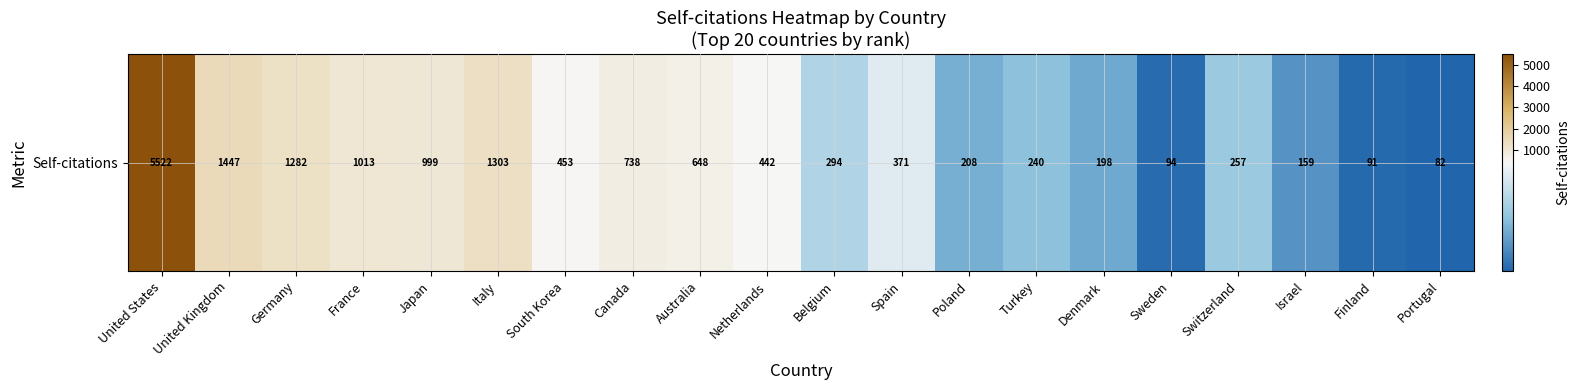

Rank the categories by value from highest to lowest.

United States, United Kingdom, Italy, Germany, France, Japan, Canada, Australia, South Korea, Netherlands, Spain, Belgium, Switzerland, Turkey, Poland, Denmark, Israel, Sweden, Finland, Portugal